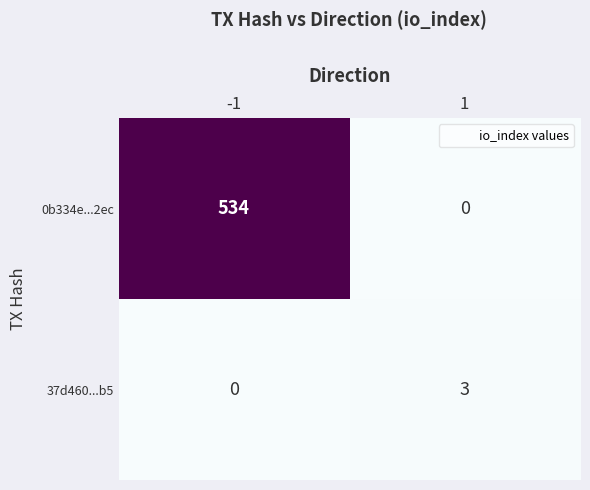

Which series has the largest total across all categories?

0b334e...2ec